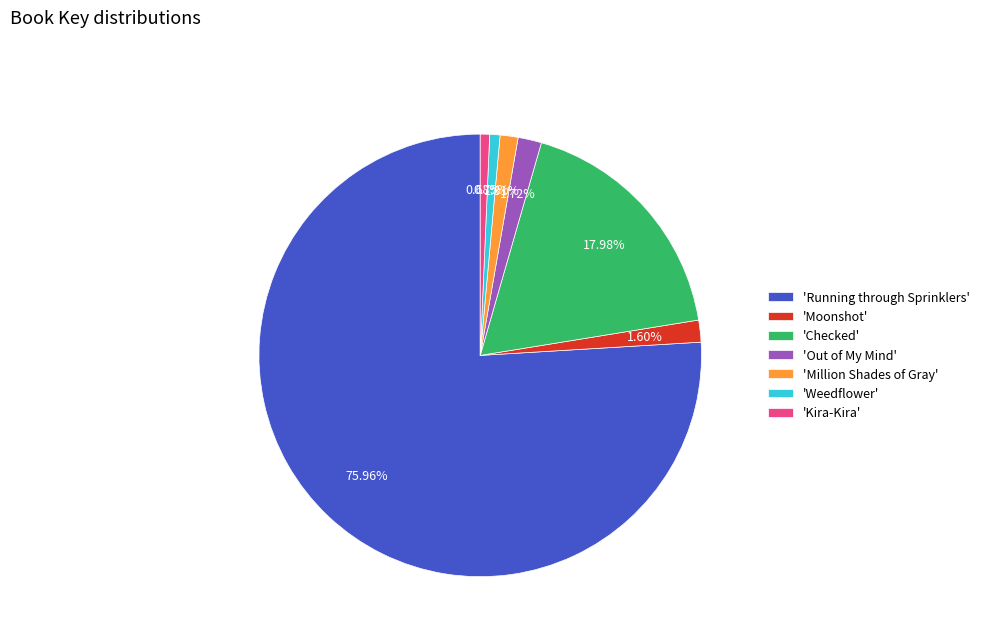

Does any single category account for the majority?

Yes